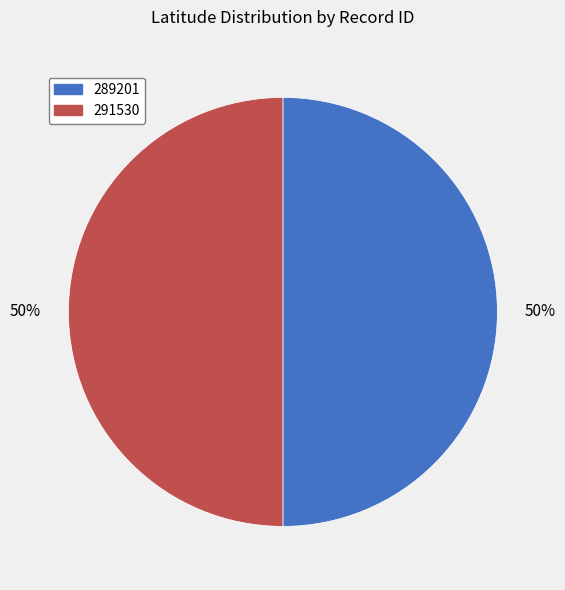

To the nearest percent, what percentage of the pie is 289201?

50%